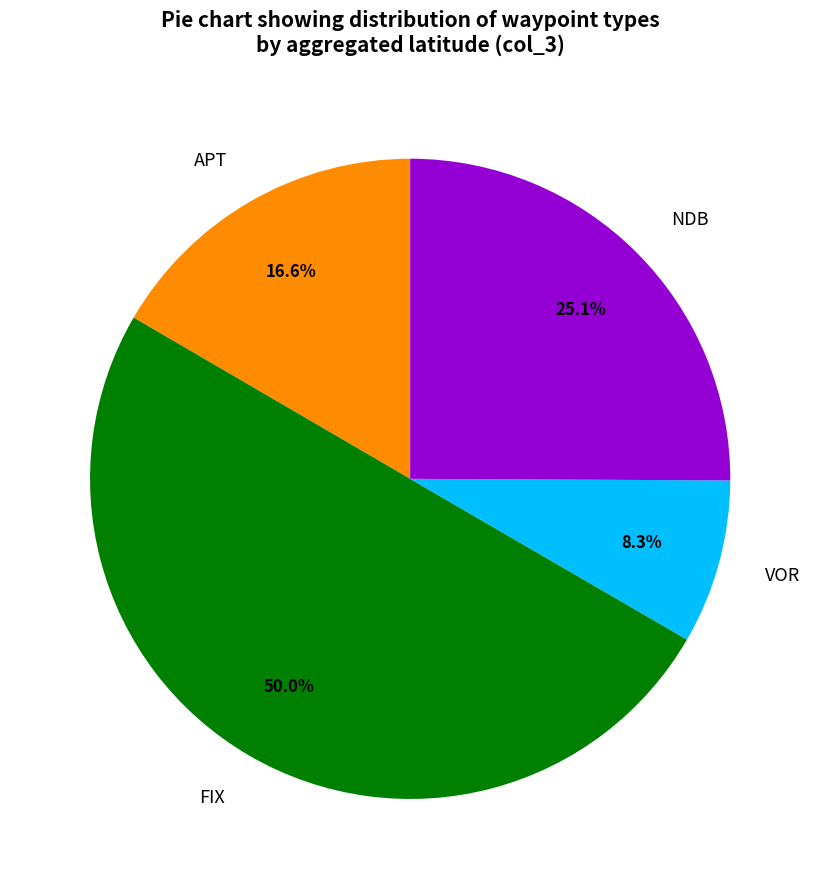

The NDB slice represents 2% of the pie. True or false?

False